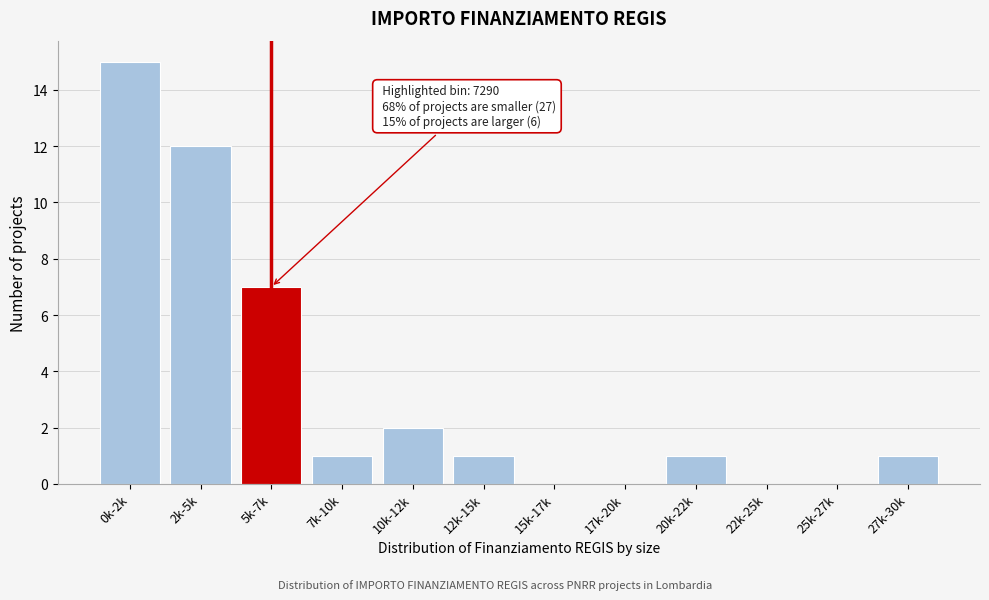

Reading right to left, transcribe all the data shown in this chart.

27k-30k=1	25k-27k=0	22k-25k=0	20k-22k=1	17k-20k=0	15k-17k=0	12k-15k=1	10k-12k=2	7k-10k=1	5k-7k=7	2k-5k=12	0k-2k=15